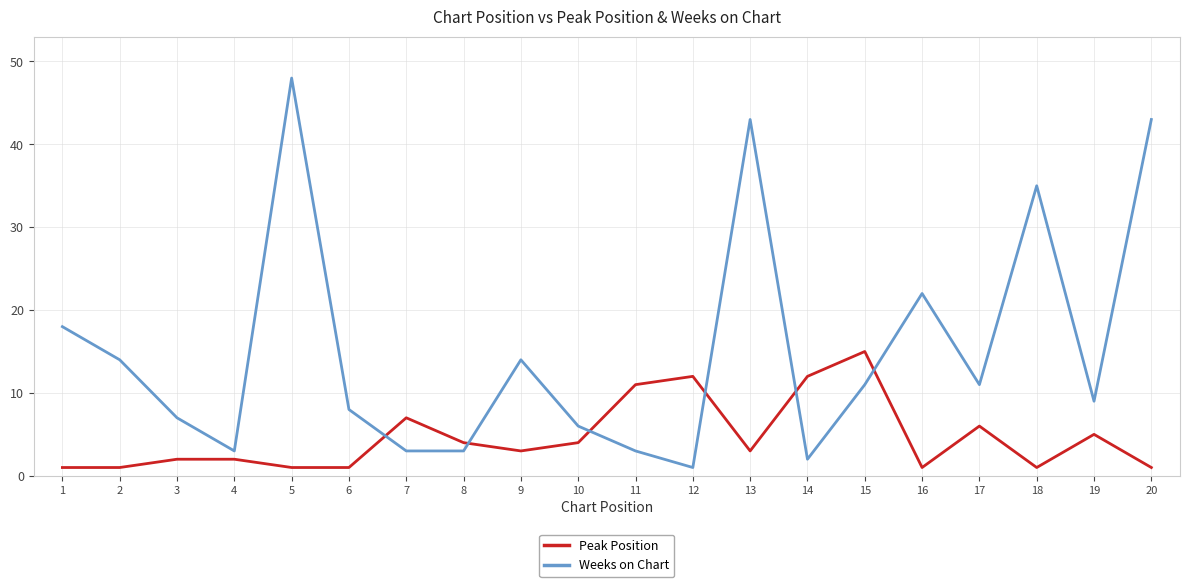

Is the value of Weeks on Chart at 1 greater than the value of Peak Position at 13?

Yes